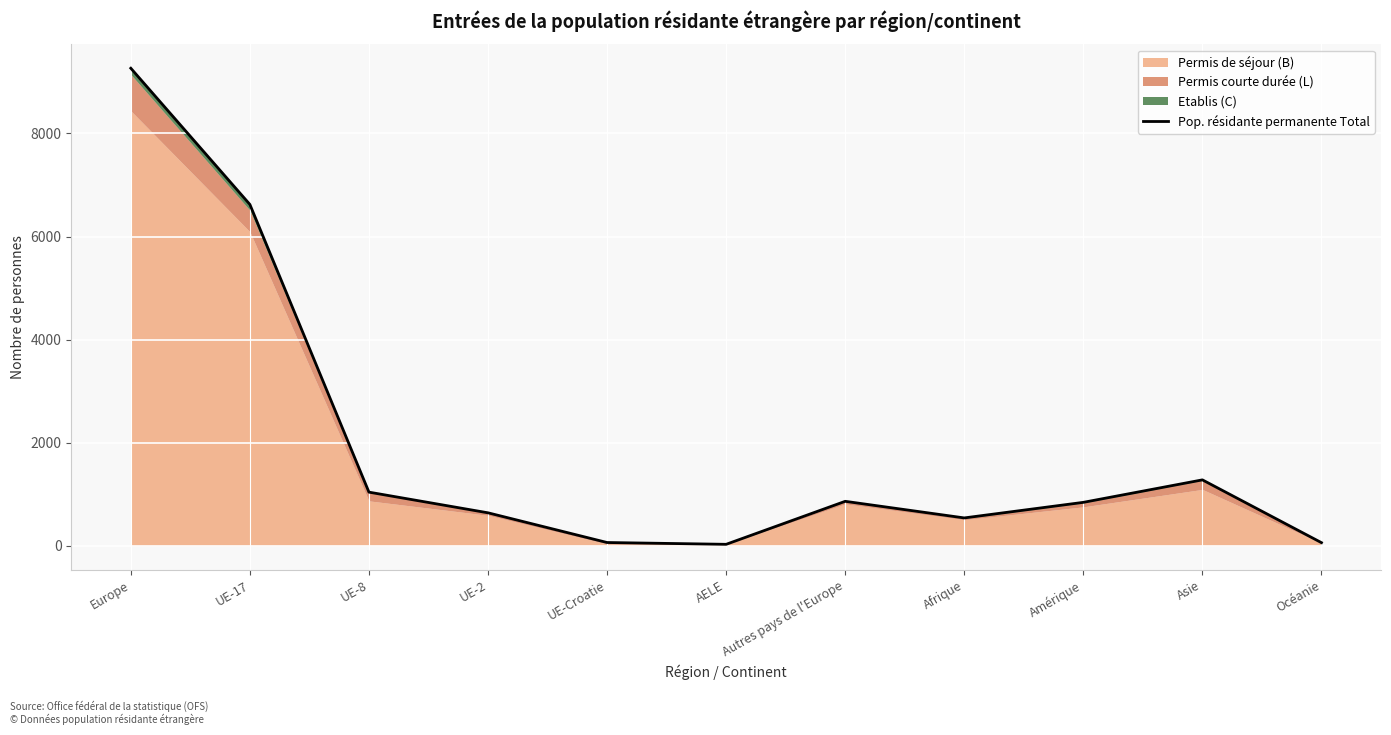

Reading left to right, list all the values displayed in this chart.

9264	6622	1042	641	65	30	864	542	844	1280	62